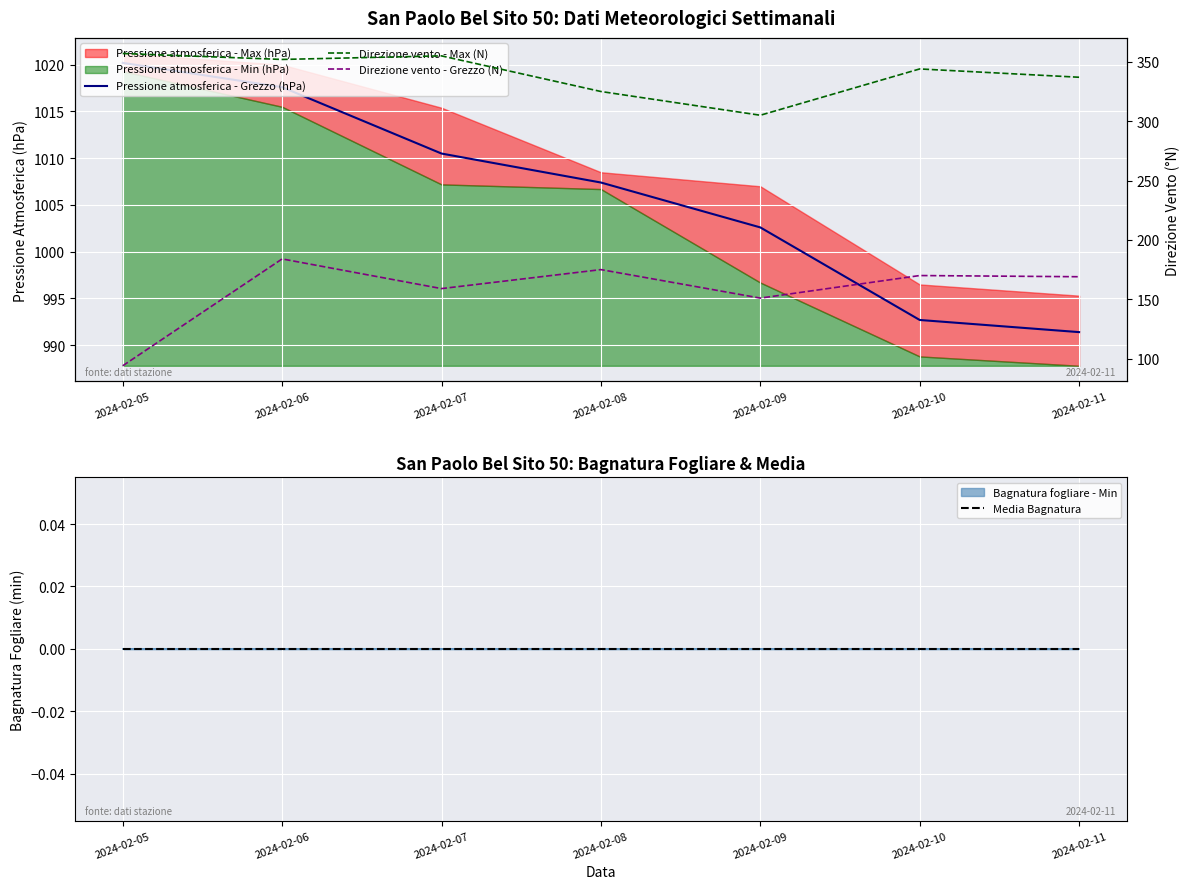

Which category has the lowest value across all series?

2024-02-05